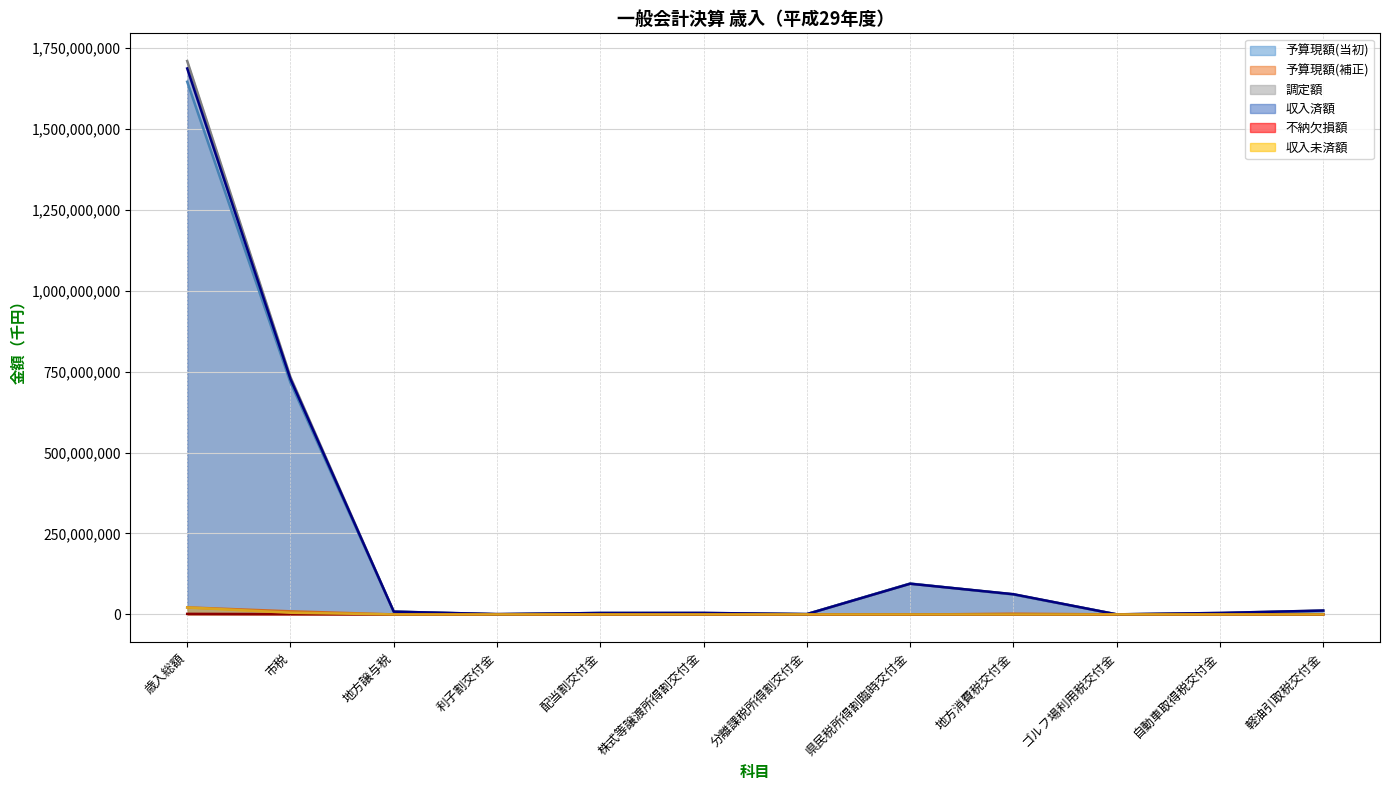

True or false: 不納欠損額 and 収入済額 intersect in this chart.

False